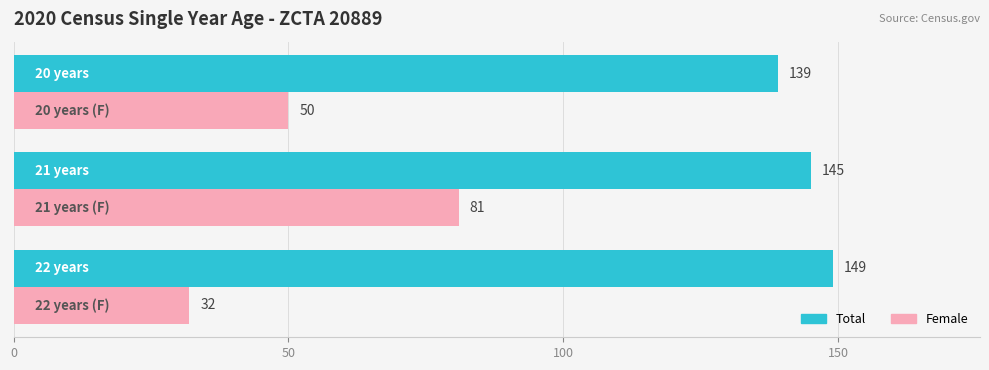

At how many categories does at least one series exceed 75?

3